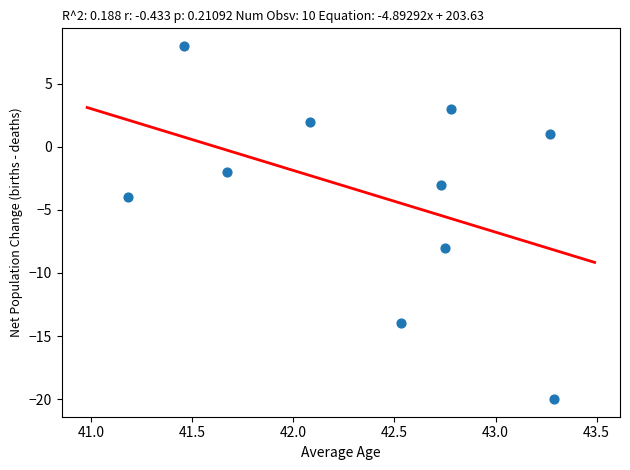

What is the range of Y values (max minus min)?

28